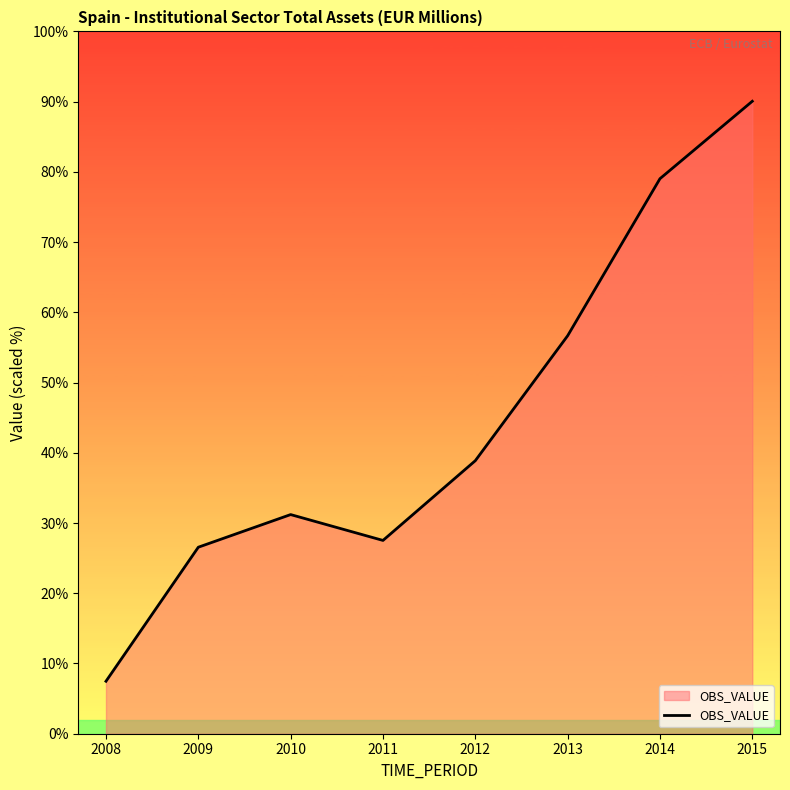

Is this an area chart (filled region under the line)?

Yes